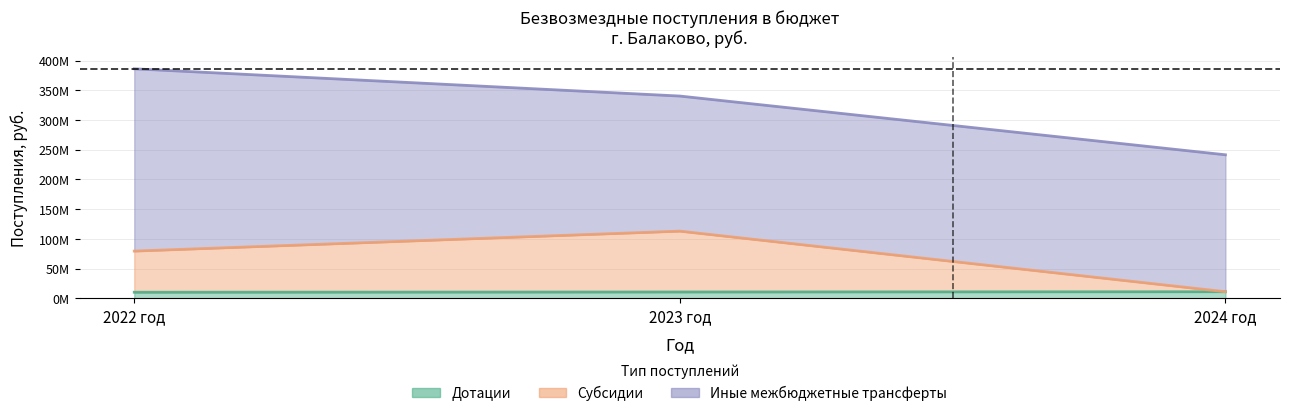

Which series has the largest range (max minus min)?

Субсидии